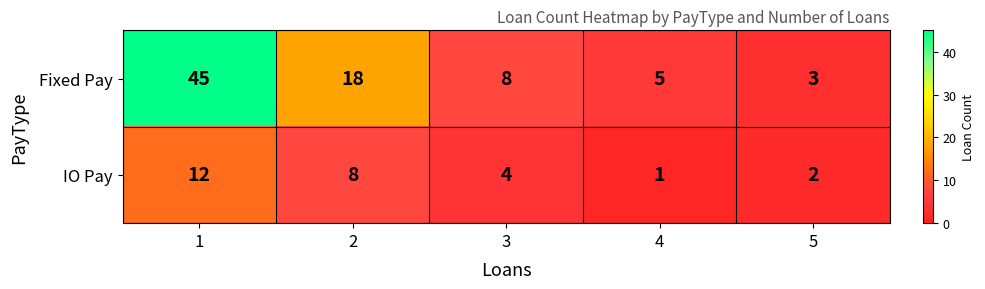

What is the difference between the IO Pay values at 1 and 2?

4